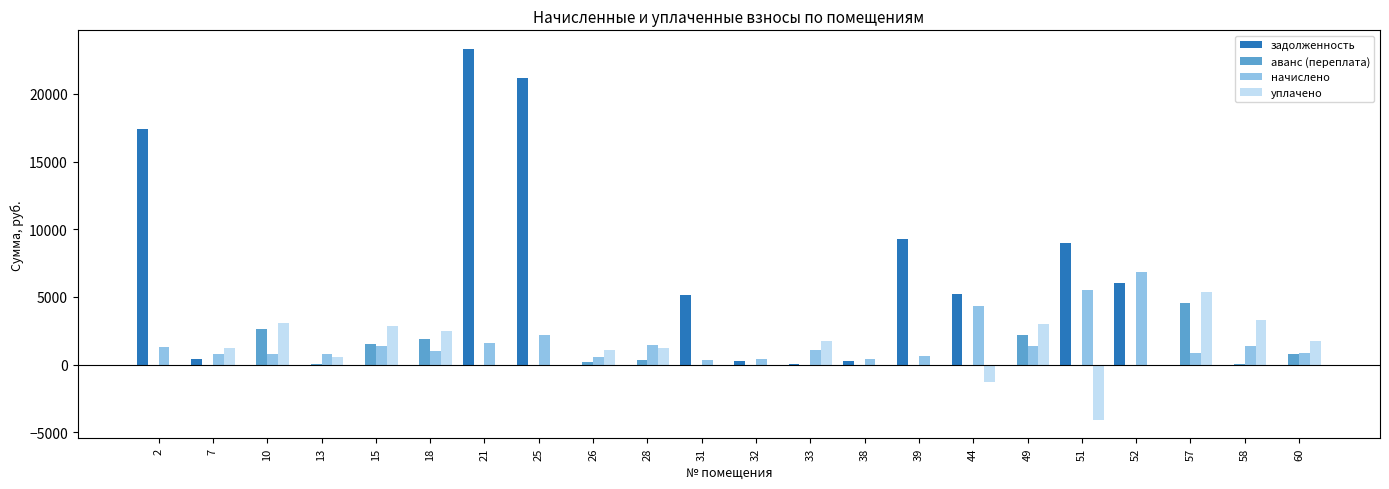

What is the maximum value for уплачено?

5378.2